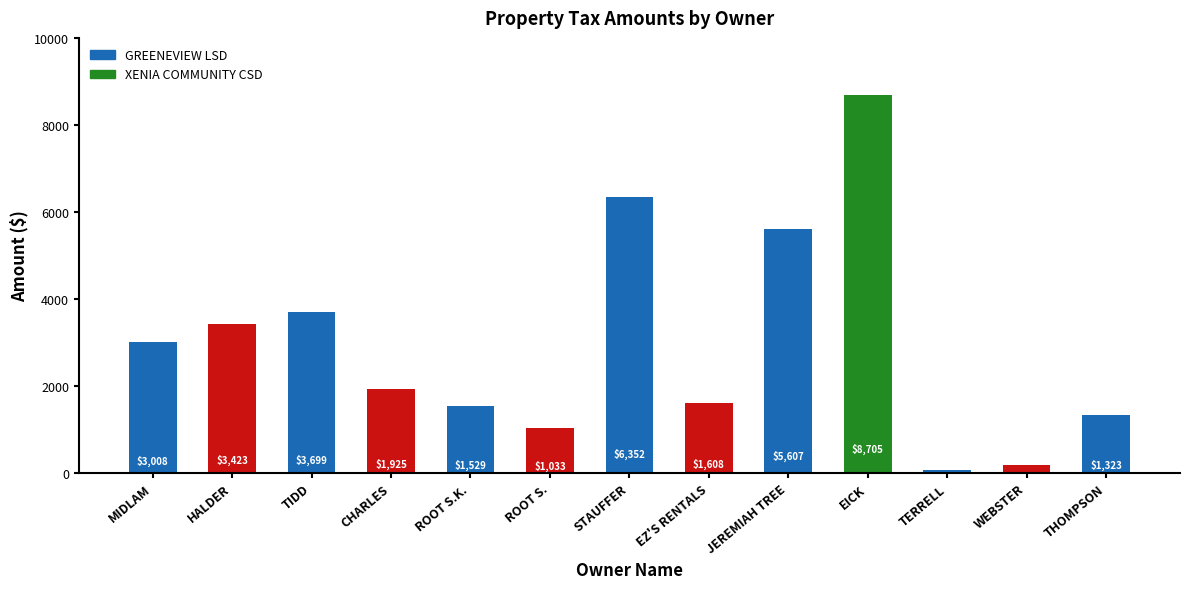

What is the label of the 7th bar from the right?

STAUFFER